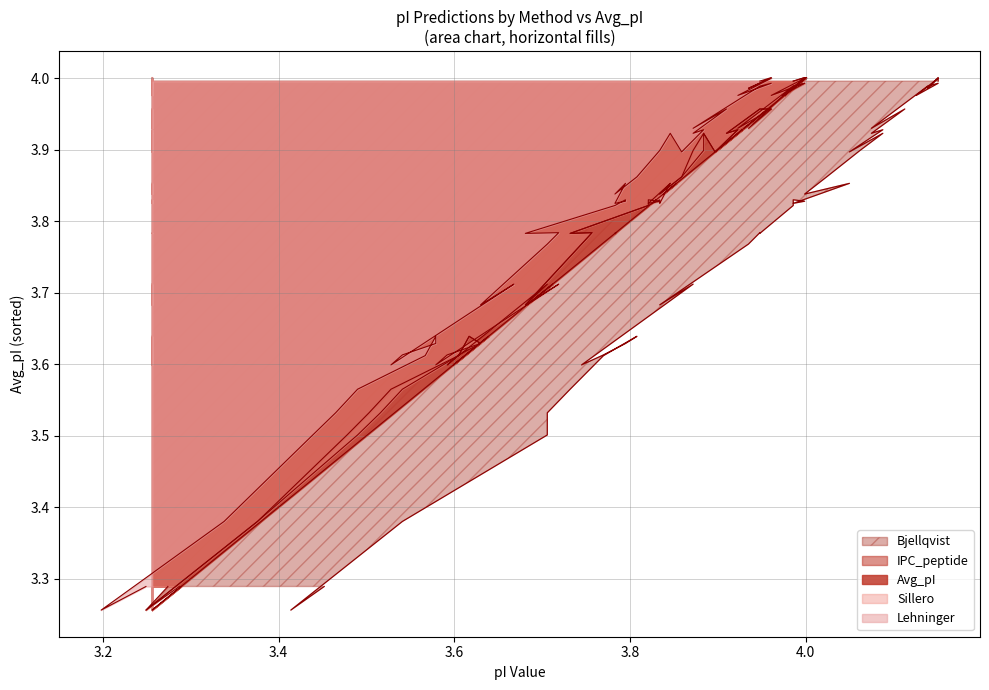

In IPC_peptide, how many points are higher than both neighbors (excluding endpoints)?

10